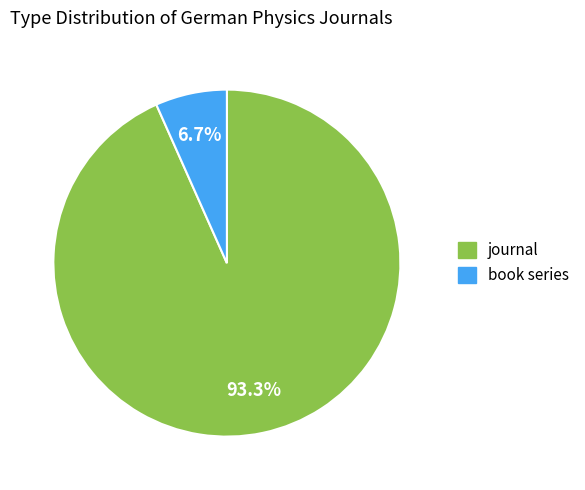

What is the smallest slice in the pie chart?

book series